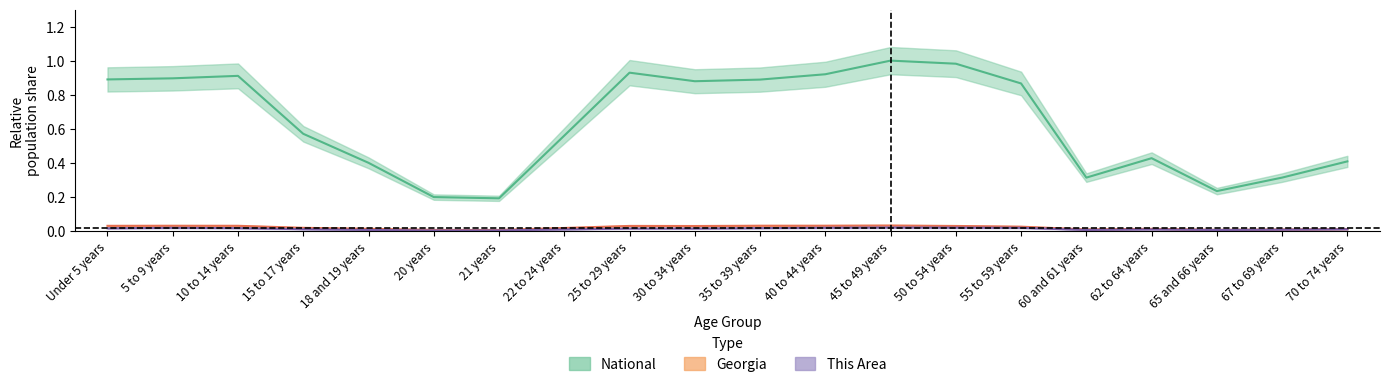

The This Area series shows 0.0 at 15 to 17 years. True or false?

False